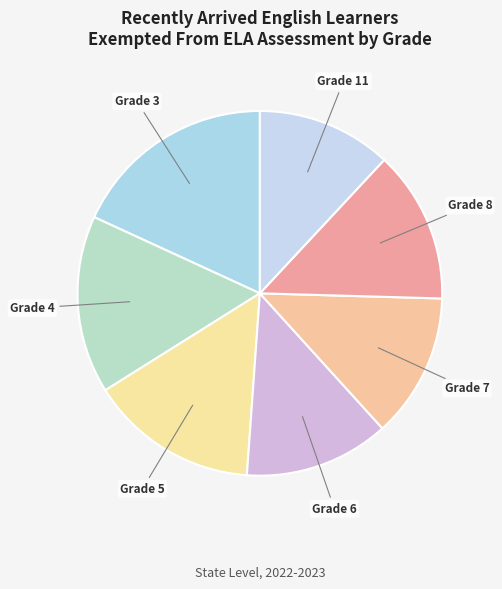

To the nearest percent, what is the average slice percentage?

14%